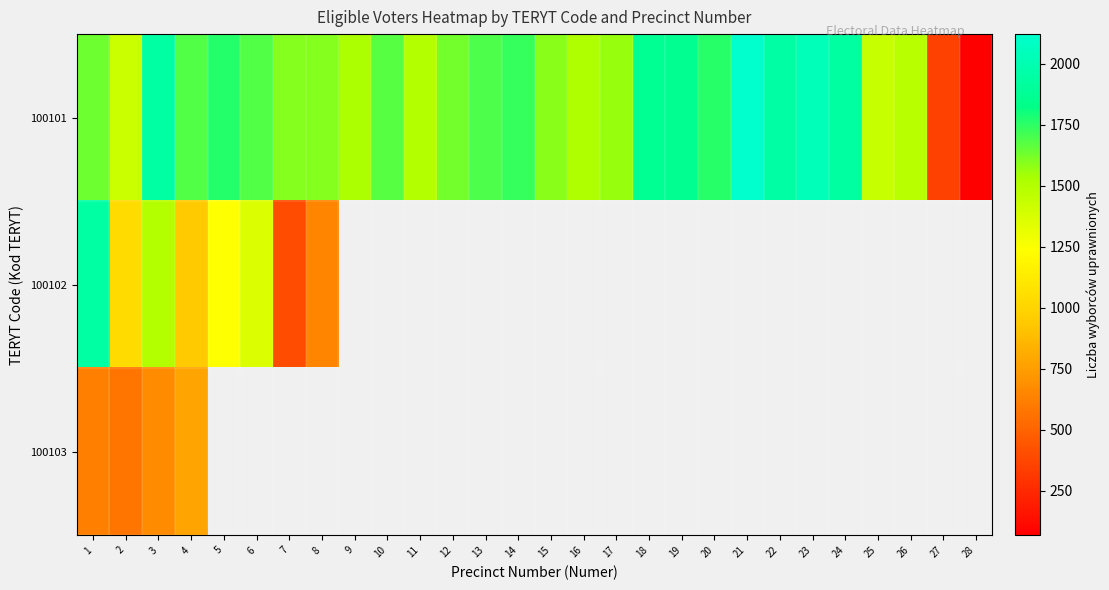

What is the highest value of the row_2 series?

774.0